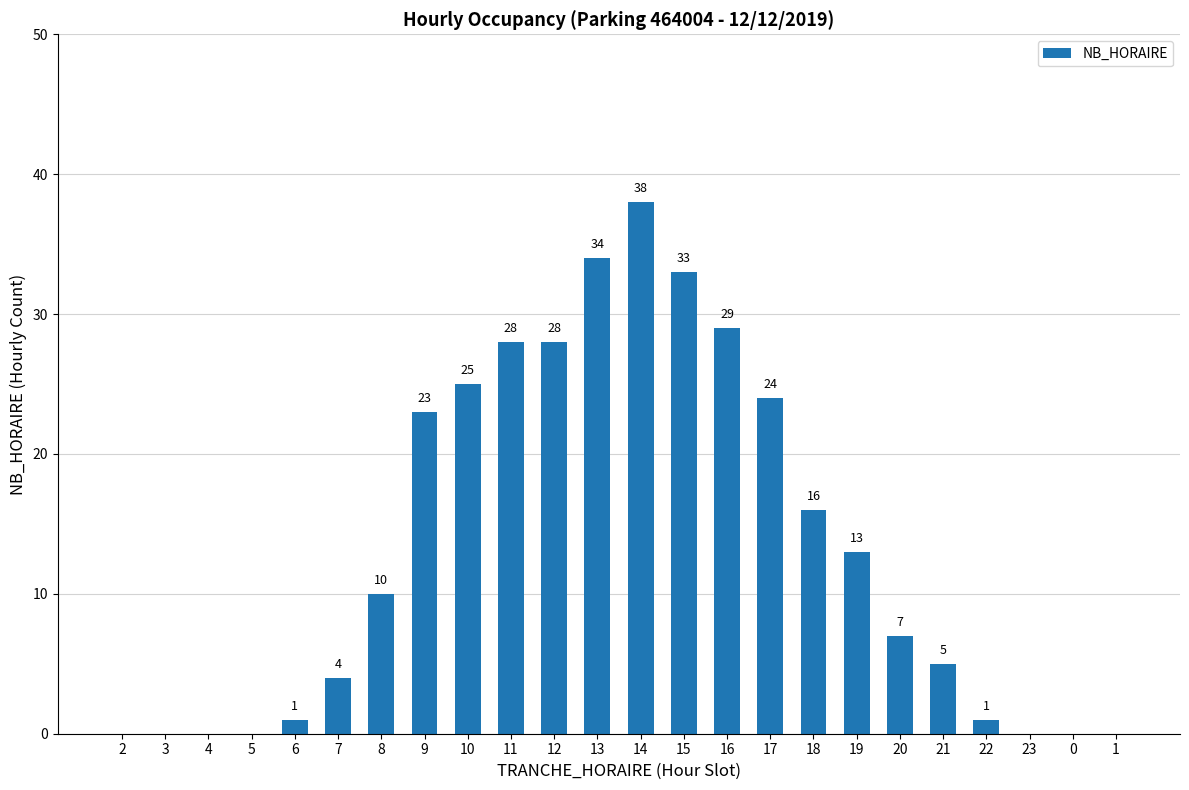

Between 8 and 22, which is larger?

8